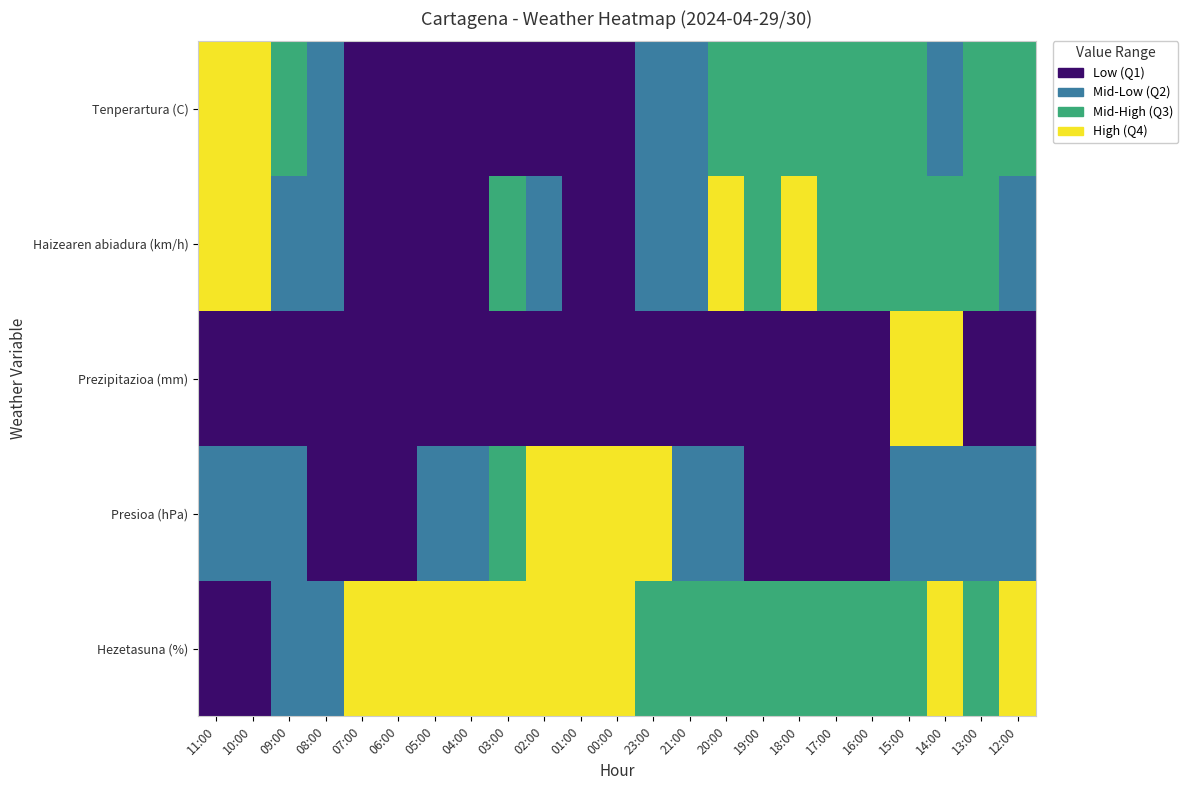

Reading left to right, list all the values displayed in this chart.

Tenperartura (C): 11:00=1.0	10:00=0.8	09:00=0.6	08:00=0.3	07:00=0.0	06:00=0.1	05:00=0.1	04:00=0.1	03:00=0.0	02:00=0.0	01:00=0.1	00:00=0.2	23:00=0.3	21:00=0.5	20:00=0.5	19:00=0.6	18:00=0.6	17:00=0.7	16:00=0.6	15:00=0.5	14:00=0.5	13:00=0.5	12:00=0.6
Haizearen abiadura (km/h): 11:00=1.0	10:00=1.0	09:00=0.4	08:00=0.4	07:00=0.2	06:00=0.0	05:00=0.0	04:00=0.0	03:00=0.6	02:00=0.4	01:00=0.0	00:00=0.0	23:00=0.4	21:00=0.3	20:00=0.9	19:00=0.7	18:00=0.8	17:00=0.6	16:00=0.6	15:00=0.7	14:00=0.6	13:00=0.7	12:00=0.3
Prezipitazioa (mm): 11:00=0.0	10:00=0.0	09:00=0.0	08:00=0.0	07:00=0.0	06:00=0.0	05:00=0.0	04:00=0.0	03:00=0.0	02:00=0.0	01:00=0.0	00:00=0.0	23:00=0.0	21:00=0.0	20:00=0.0	19:00=0.0	18:00=0.0	17:00=0.0	16:00=0.0	15:00=1.0	14:00=1.0	13:00=0.0	12:00=0.0
Presioa (hPa): 11:00=0.3	10:00=0.3	09:00=0.3	08:00=0.2	07:00=0.0	06:00=0.1	05:00=0.3	04:00=0.4	03:00=0.6	02:00=0.9	01:00=0.9	00:00=1.0	23:00=1.0	21:00=0.5	20:00=0.3	19:00=0.1	18:00=0.0	17:00=0.0	16:00=0.2	15:00=0.3	14:00=0.3	13:00=0.4	12:00=0.4
Hezetasuna (%): 11:00=0.0	10:00=0.1	09:00=0.3	08:00=0.5	07:00=0.9	06:00=0.8	05:00=0.8	04:00=0.8	03:00=0.9	02:00=1.0	01:00=0.9	00:00=0.8	23:00=0.6	21:00=0.7	20:00=0.7	19:00=0.7	18:00=0.6	17:00=0.6	16:00=0.7	15:00=0.7	14:00=0.8	13:00=0.7	12:00=0.8